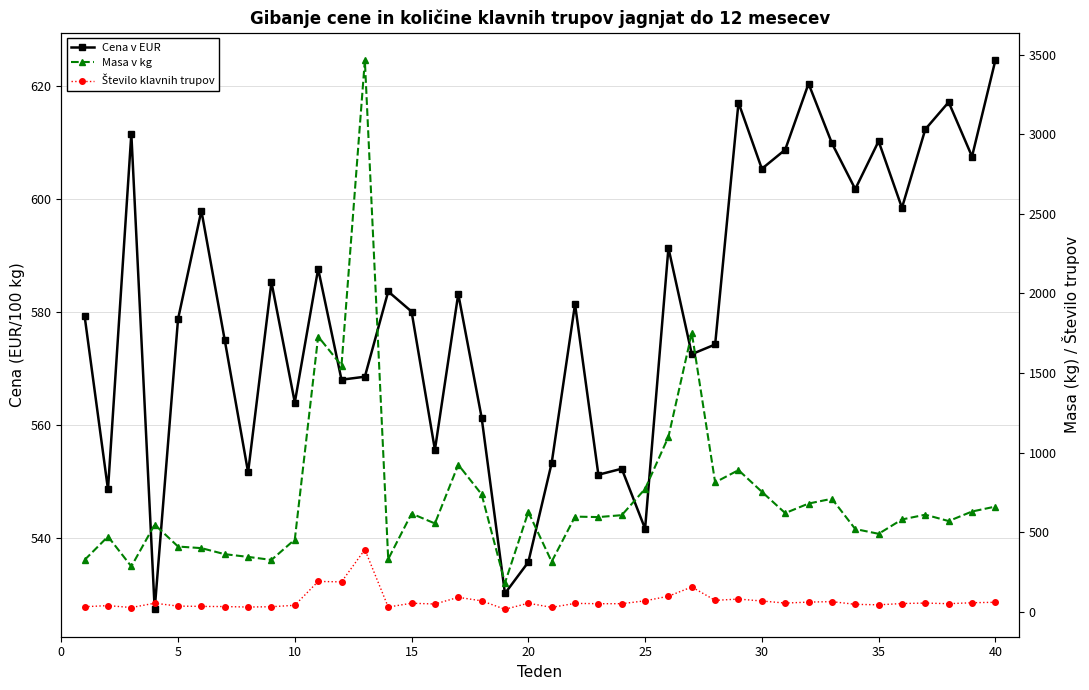

Does the chart display data point markers on the line(s)?

Yes